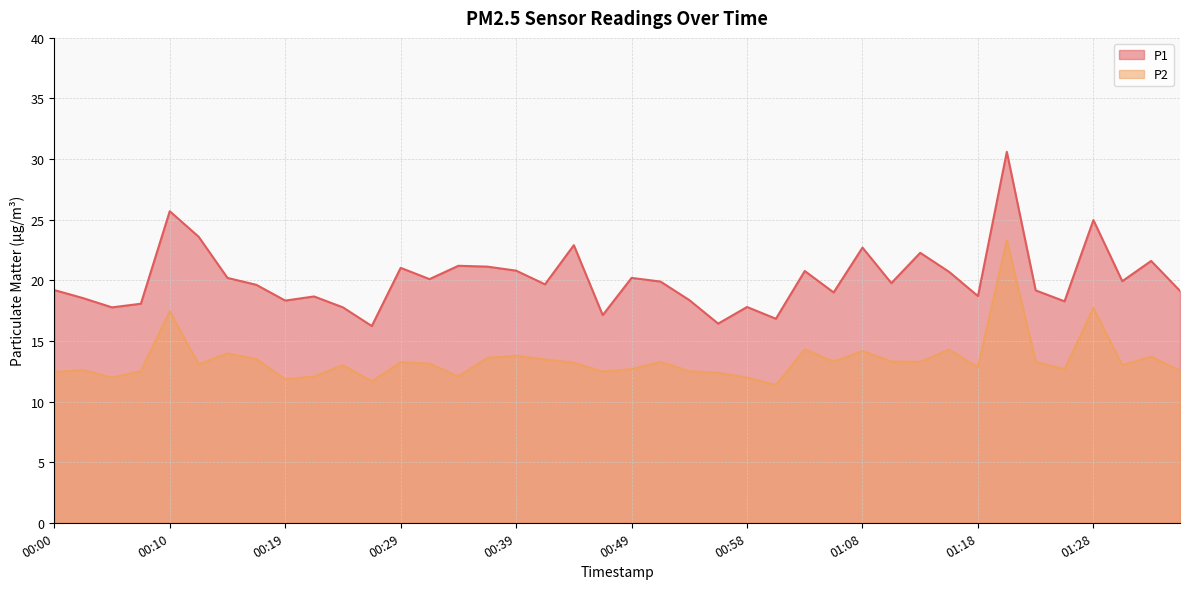

How many values in the P1 series are below 19?

14